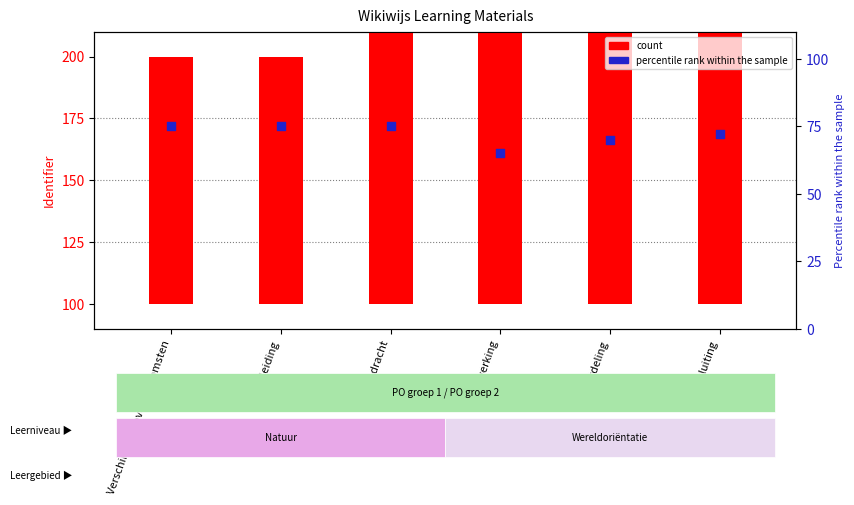

At how many categories does at least one series exceed 155?

1